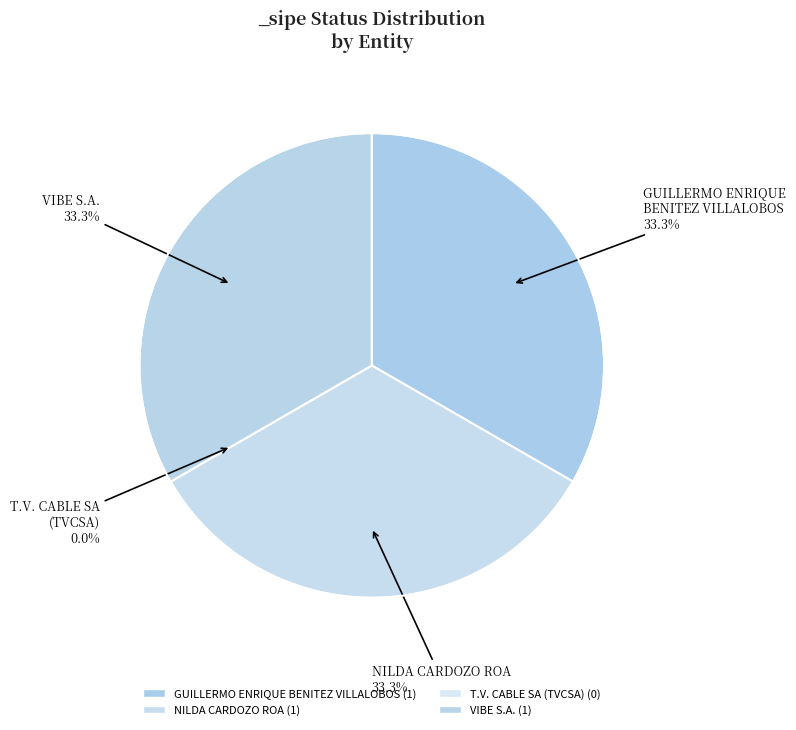

To the nearest percent, what is the combined percentage of T.V. CABLE SA
(TVCSA) and GUILLERMO ENRIQUE
BENITEZ VILLALOBOS?

33%